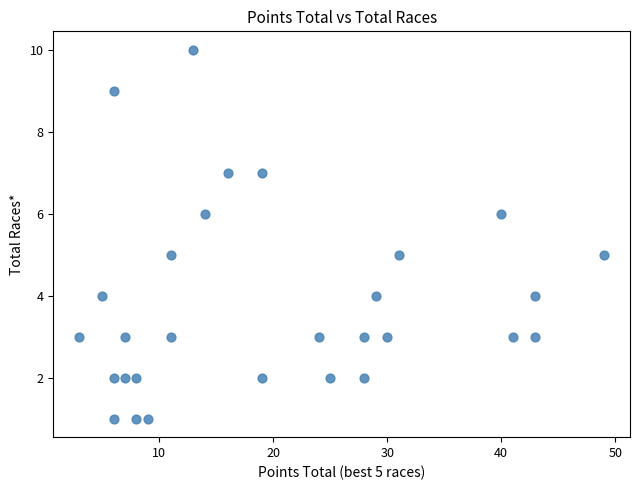

What is the range of Y values (max minus min)?

9